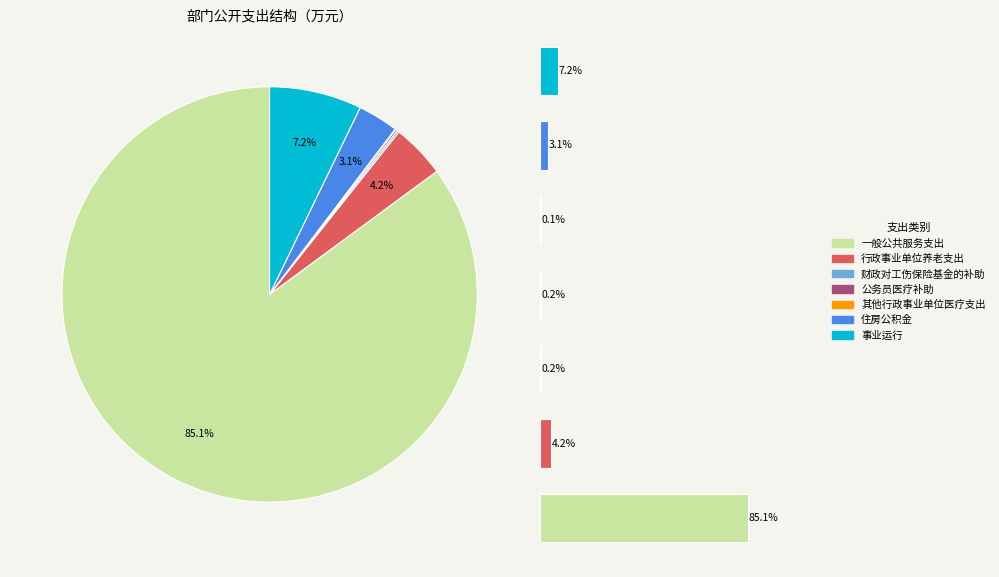

Between 事业运行 and 财政对工伤保险基金的补助, which is larger?

事业运行